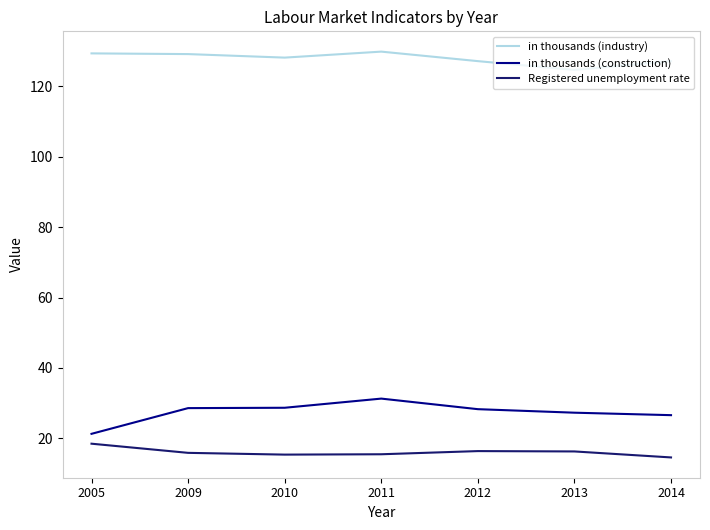

At which label does in thousands (construction) reach its peak?

2011